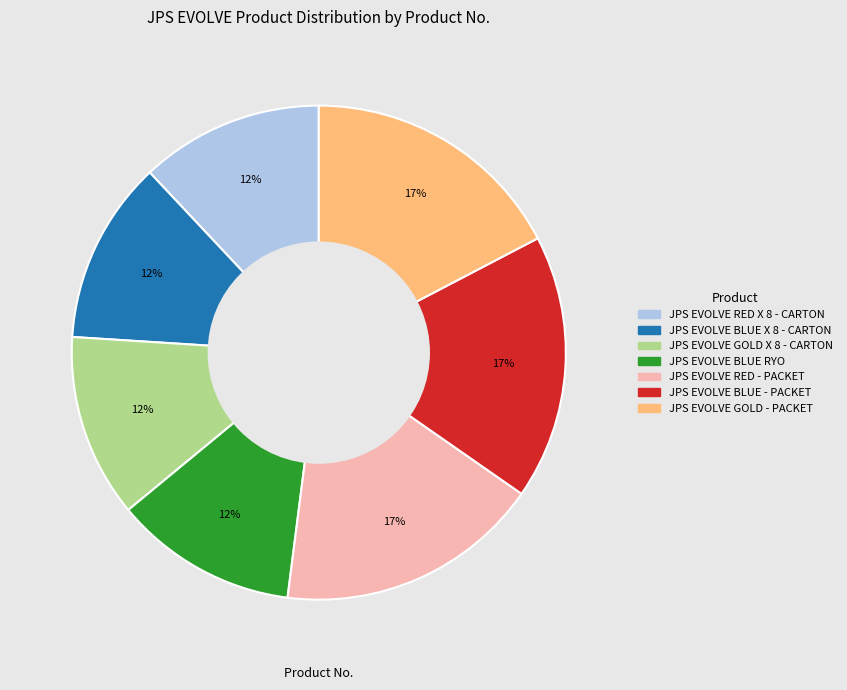

To the nearest percent, what is the combined percentage of JPS EVOLVE BLUE RYO and JPS EVOLVE RED X 8 - CARTON?

24%